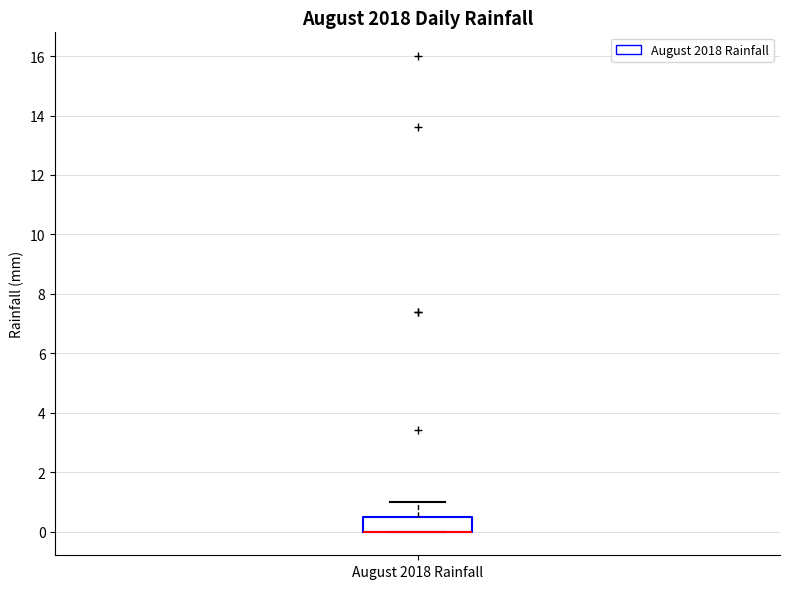

Read this box plot against the y-axis: the position of the median line, the range covered by the box, and the ends of both whiskers. The values are not printed on the chart, so give them approximately, as read against the axis.

median 0.0 (drawn on the box's lower edge), box 0.0 to 0.6, whiskers 0.0 to 1.0